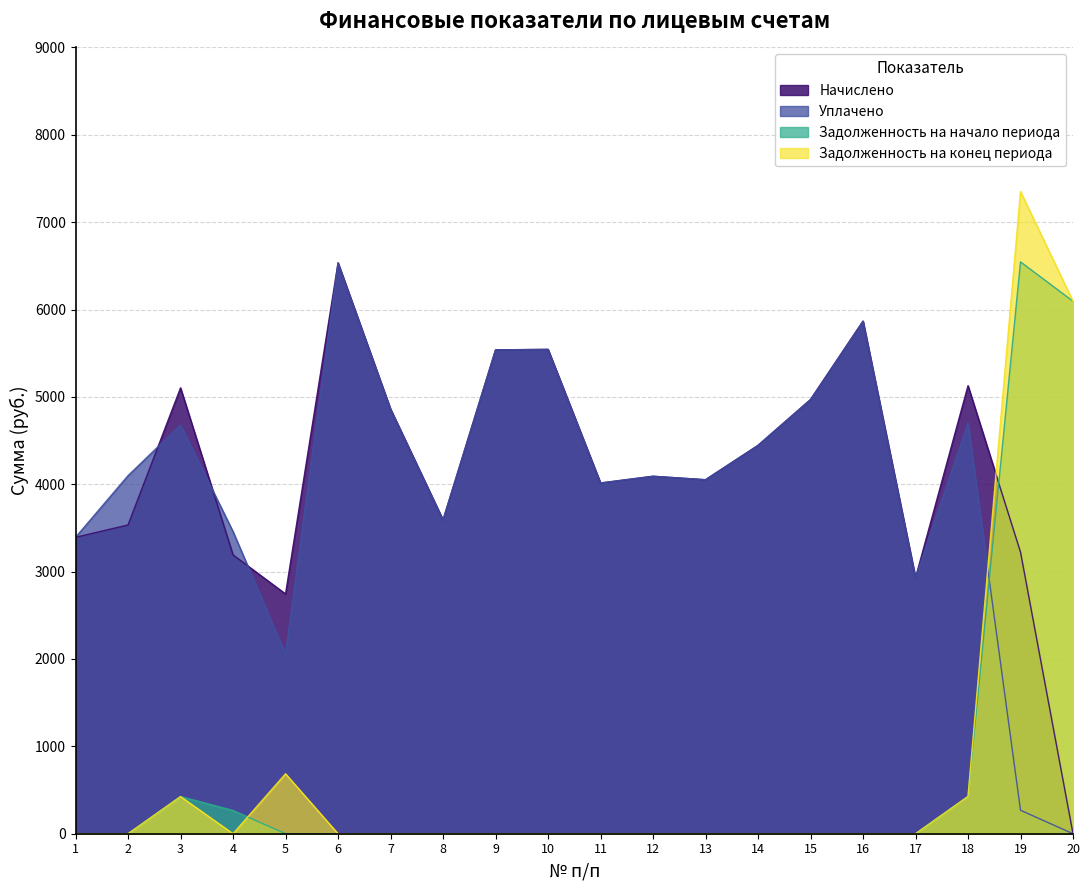

Which series changed the most between 6 and 12?

Начислено